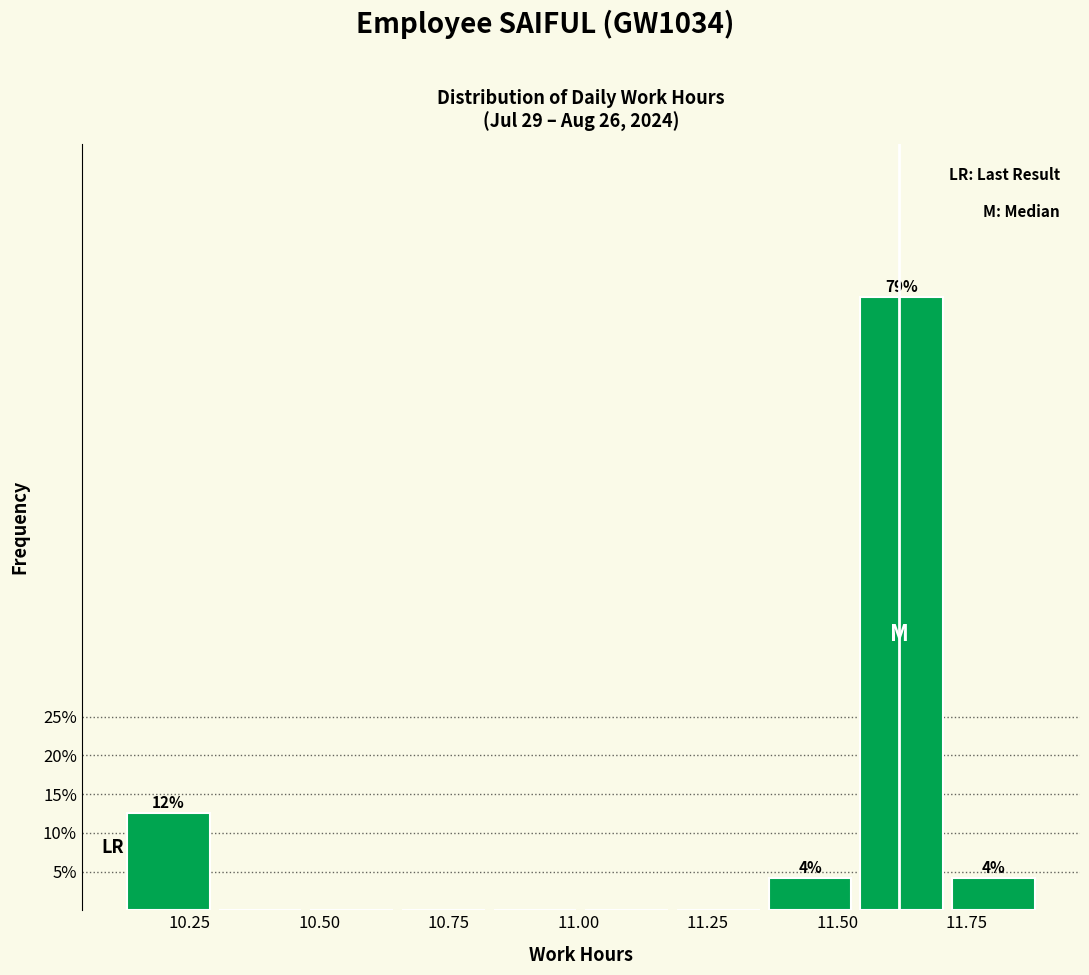

Around what value on the x-axis is the tallest bar? Give the approximate position of its centre, as read against the axis.

11.60